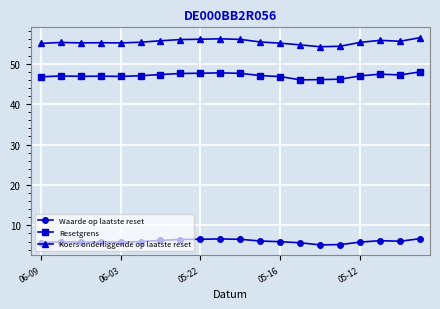

What is the value of the Koers onderliggende op laatste reset point at the 4th from the left?

55.2